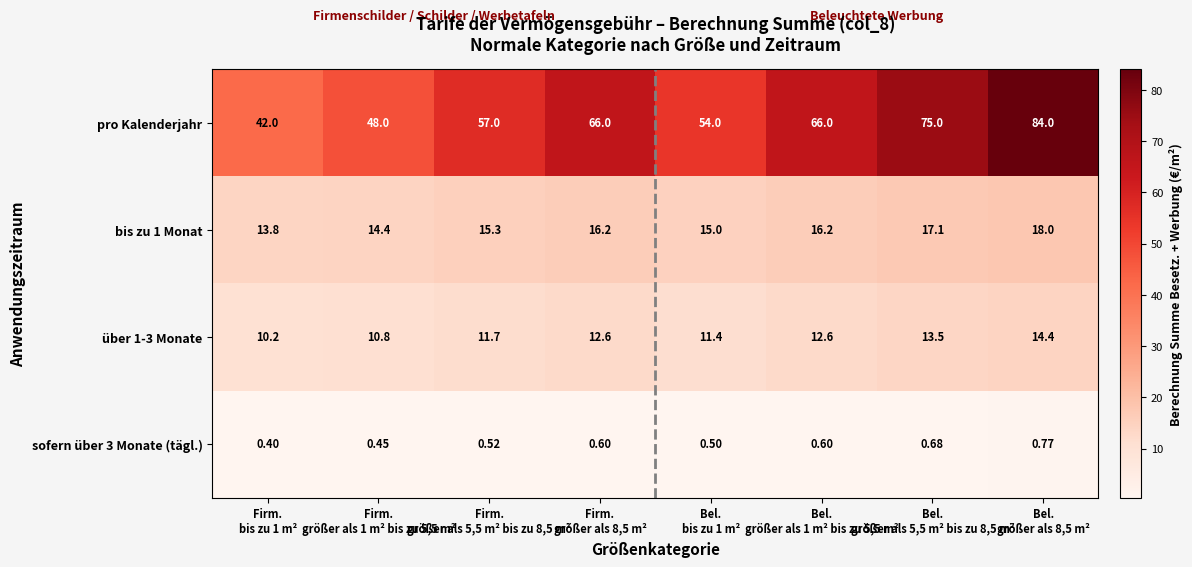

Which series has the largest total across all categories?

pro Kalenderjahr